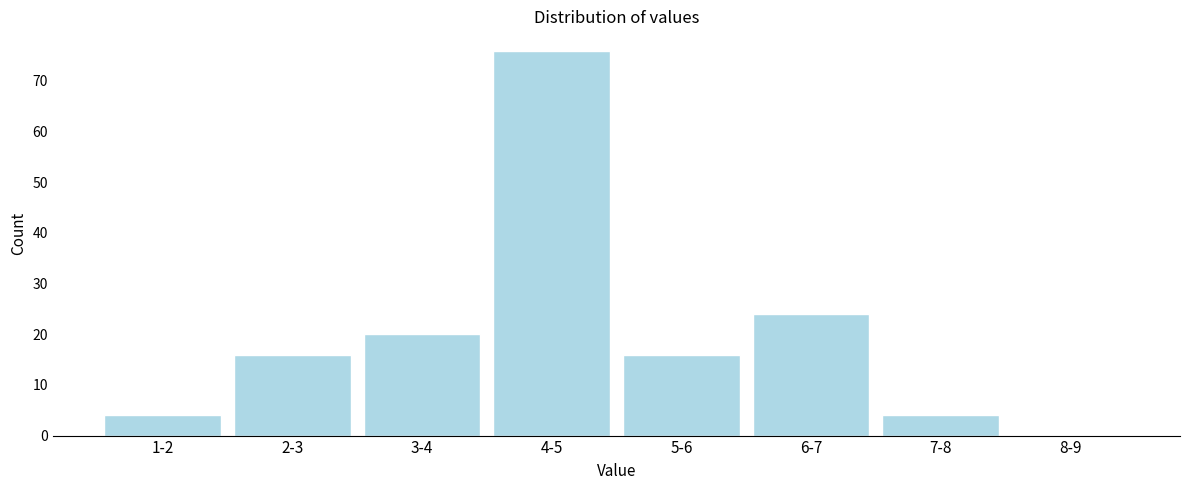

Reading right to left, extract all data points from this chart.

8-9=0	7-8=4	6-7=24	5-6=16	4-5=76	3-4=20	2-3=16	1-2=4